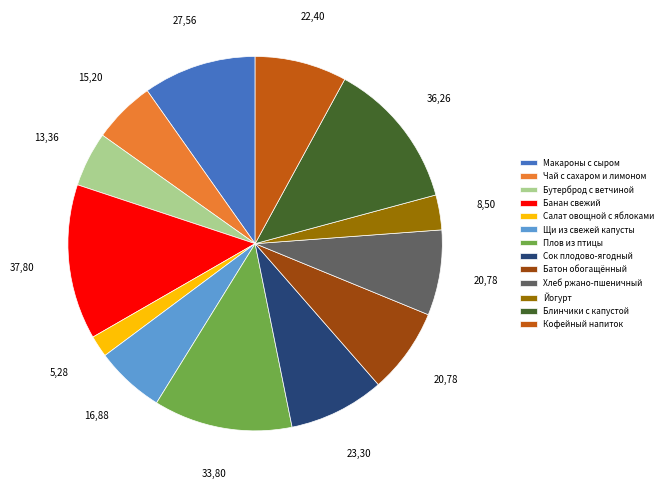

Which category has the smallest portion of the pie?

Салат овощной с яблоками